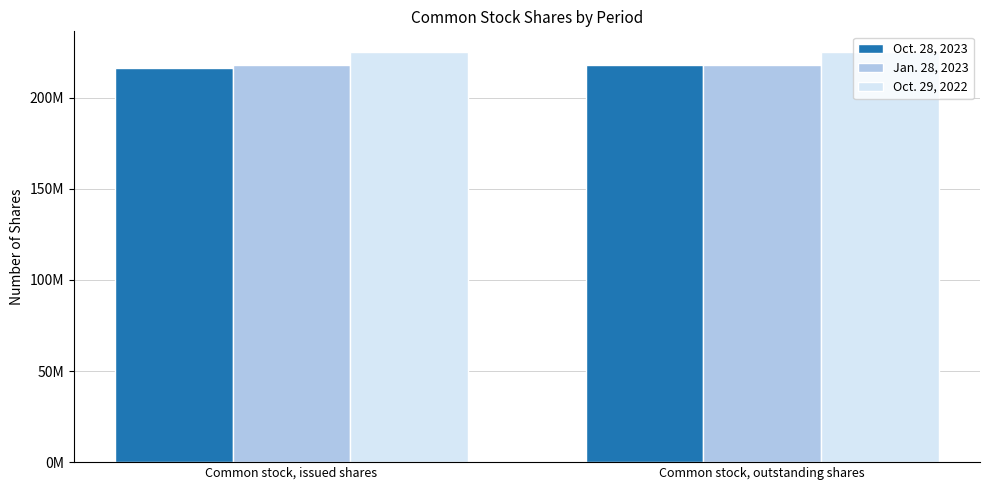

What are all the series names shown in the legend?

Oct. 28, 2023, Jan. 28, 2023, Oct. 29, 2022